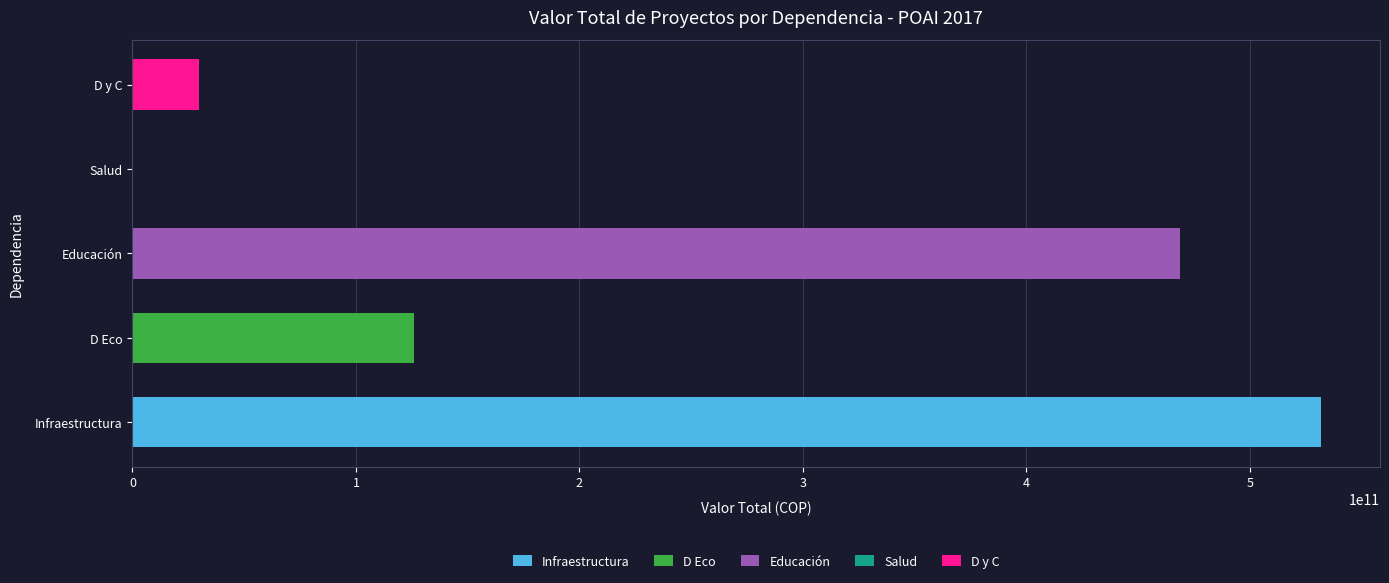

What is the change in value from Infraestructura to D y C?

-501644385730